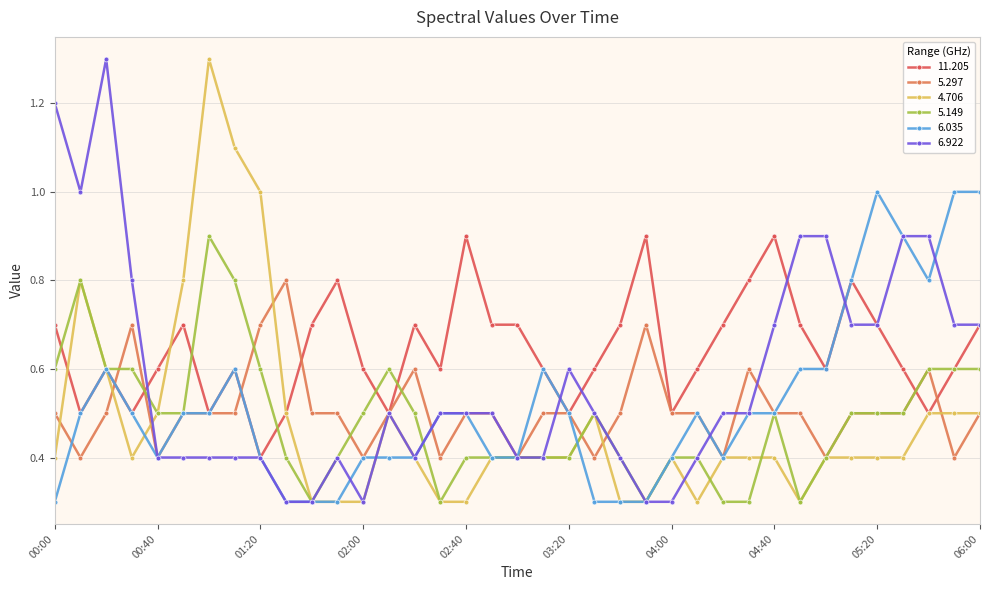

At how many categories does at least one series exceed 0?

37